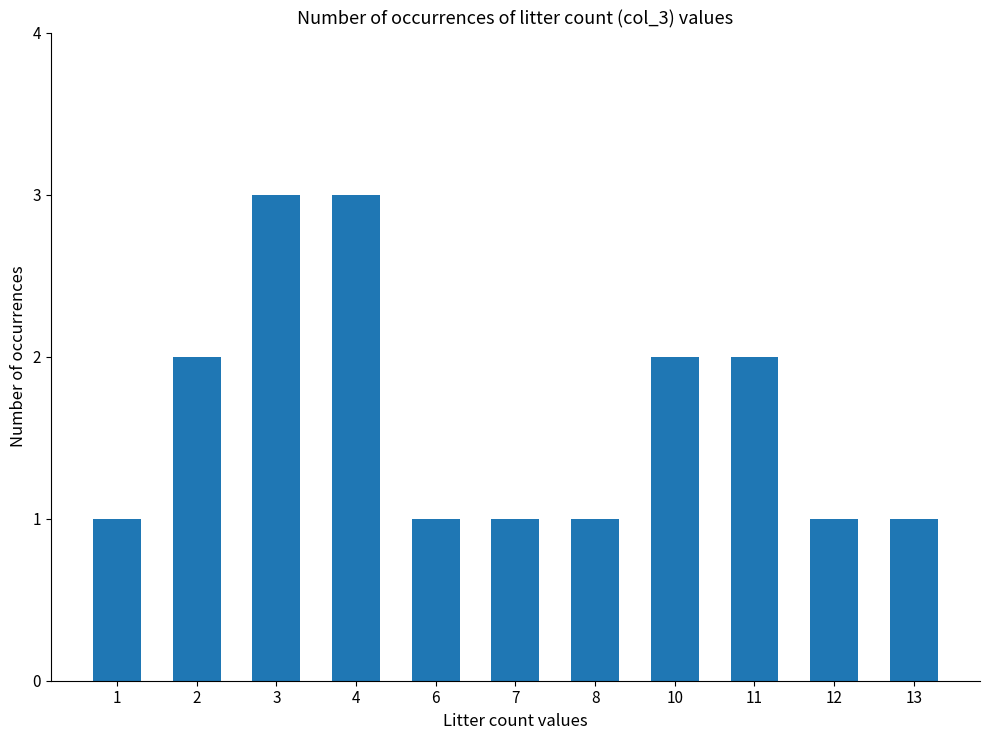

Is it true that the value at 1 is 1?

True